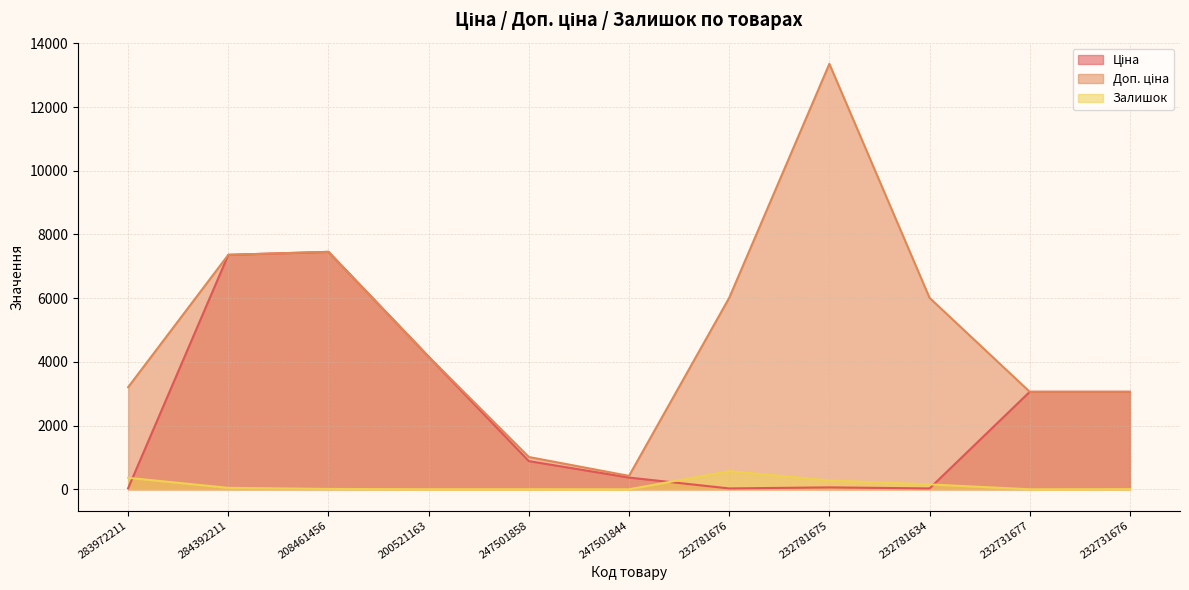

What are all the series names shown in the legend?

Ціна, Доп. ціна, Залишок